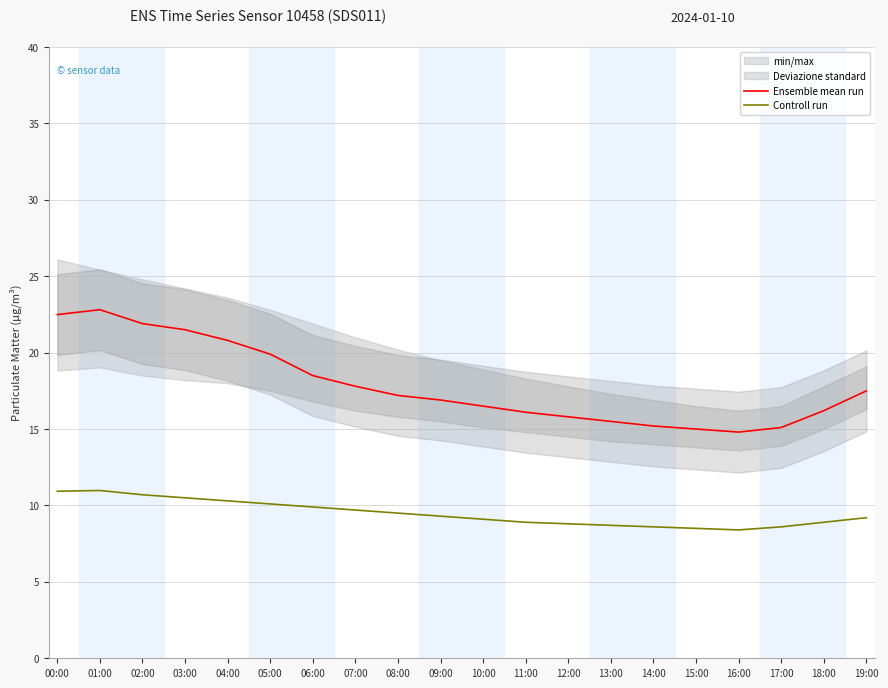

What is the approximate value of Ensemble mean run at 06:00?

18.5